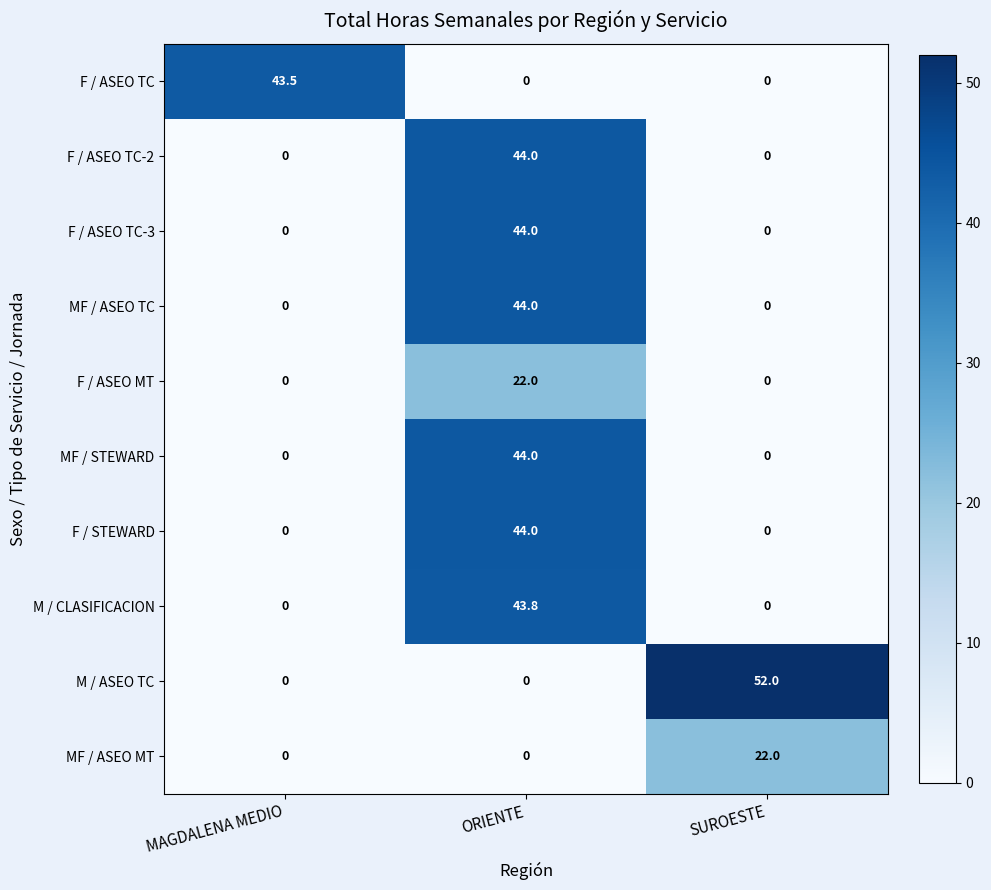

The F / STEWARD series shows 25.0 at SUROESTE. True or false?

False